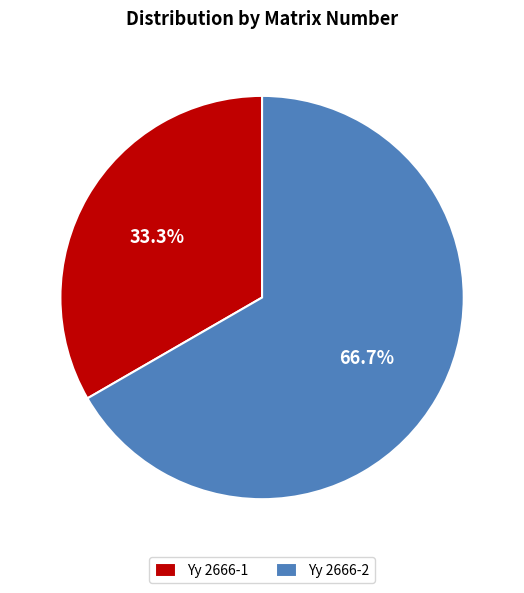

Rank the categories by value from highest to lowest.

Yy 2666-2, Yy 2666-1